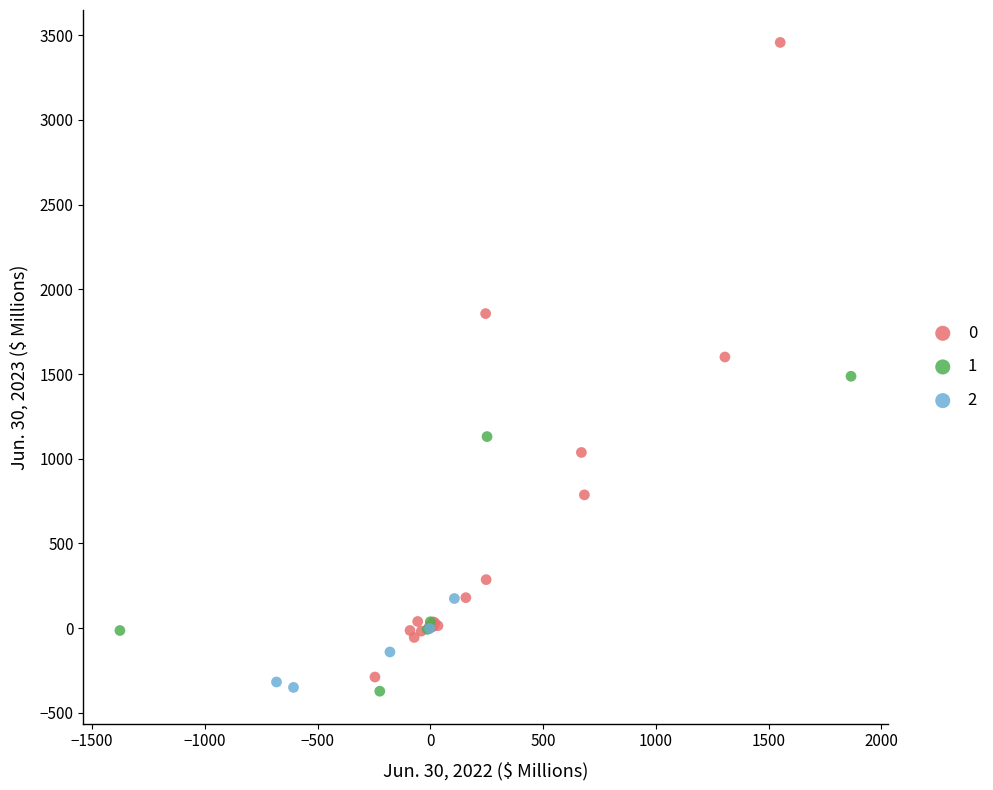

What are all the series names shown in the legend?

0, 1, 2